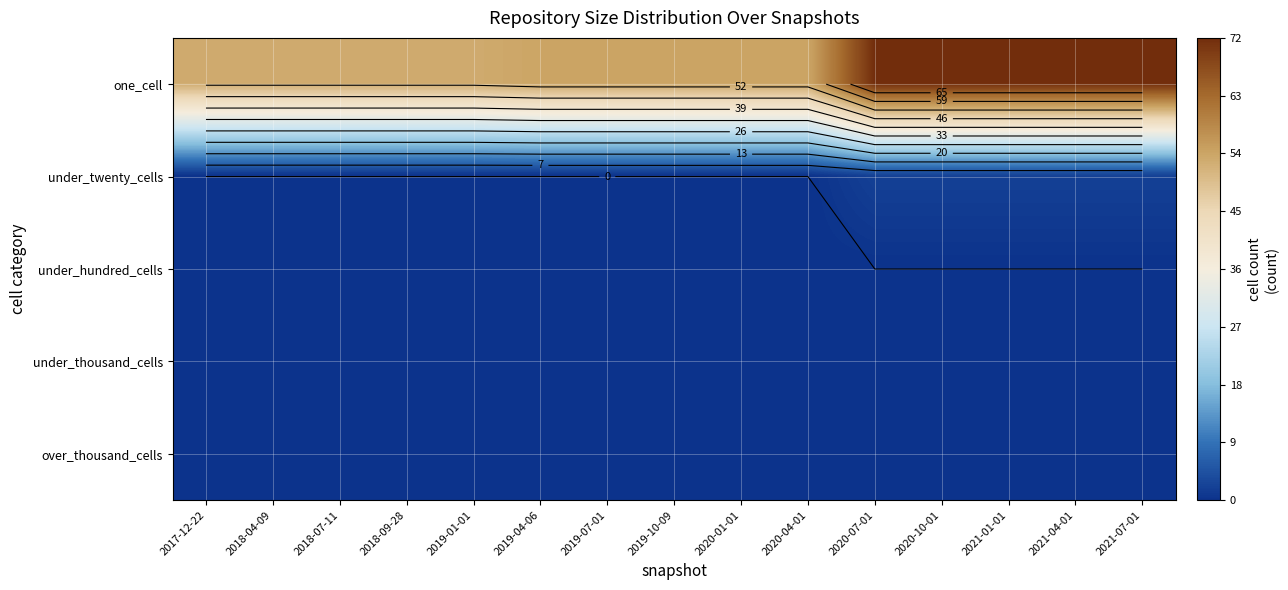

Which series has the widest spread of values?

one_cell